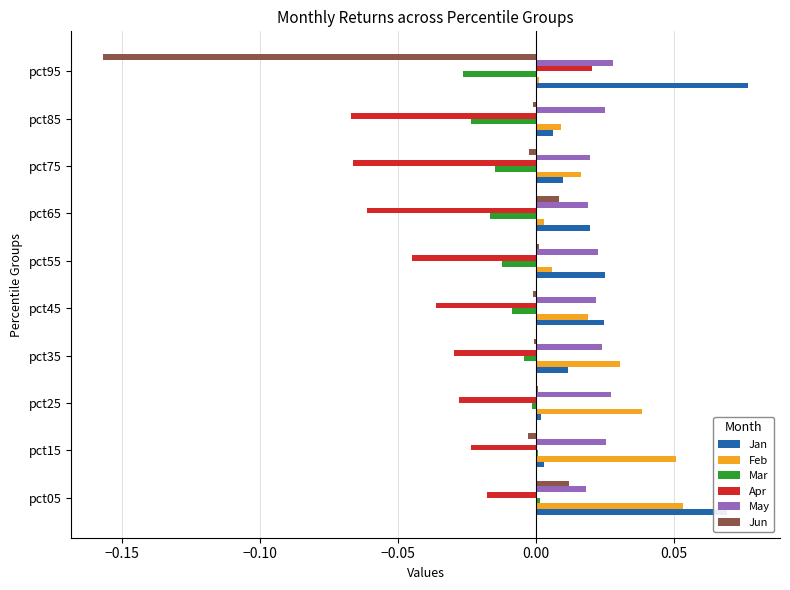

Which category has the highest value across all series?

pct95